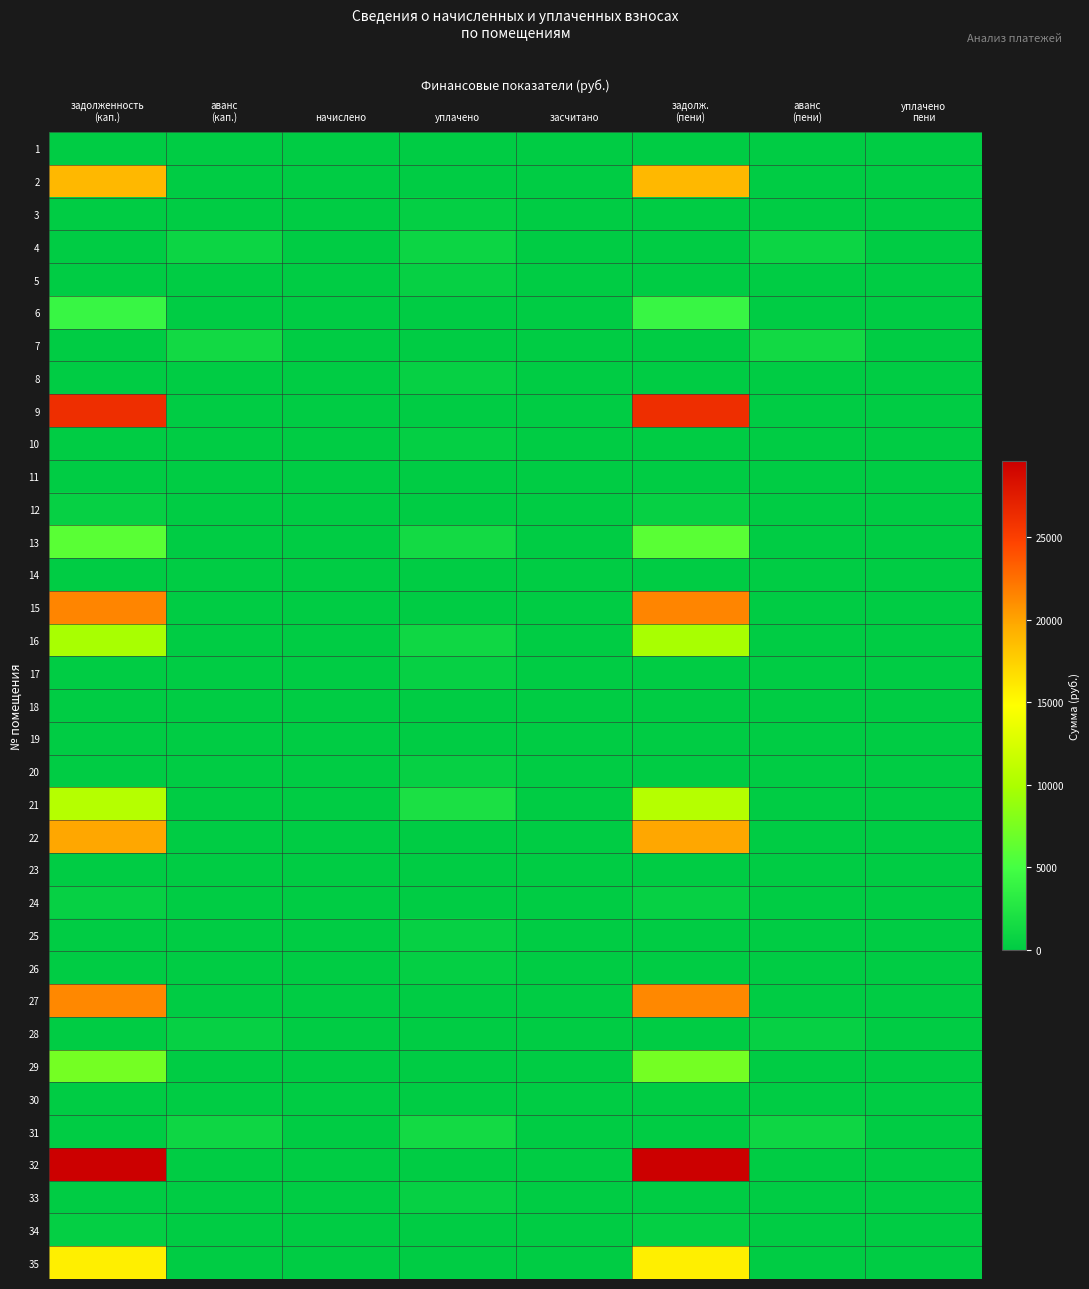

Reading left to right, what are all the values shown in this chart?

1: задолженность
(кап.)=0.0	аванс
(кап.)=0.0	начислено=0.0	уплачено=0.0	засчитано=0.0	задолж.
(пени)=0.0	аванс
(пени)=0.0	уплачено
пени=0.0
2: задолженность
(кап.)=18903.1	аванс
(кап.)=0.0	начислено=0.0	уплачено=0.0	засчитано=0.0	задолж.
(пени)=18903.1	аванс
(пени)=0.0	уплачено
пени=0.0
3: задолженность
(кап.)=0.0	аванс
(кап.)=0.0	начислено=0.0	уплачено=352.1	засчитано=0.0	задолж.
(пени)=0.0	аванс
(пени)=0.0	уплачено
пени=0.0
4: задолженность
(кап.)=0.0	аванс
(кап.)=973.6	начислено=0.0	уплачено=973.6	засчитано=0.0	задолж.
(пени)=0.0	аванс
(пени)=973.6	уплачено
пени=0.0
5: задолженность
(кап.)=0.0	аванс
(кап.)=0.0	начислено=0.0	уплачено=481.7	засчитано=0.0	задолж.
(пени)=0.0	аванс
(пени)=0.0	уплачено
пени=0.0
6: задолженность
(кап.)=4154.9	аванс
(кап.)=0.0	начислено=0.0	уплачено=0.0	засчитано=0.0	задолж.
(пени)=4154.9	аванс
(пени)=0.0	уплачено
пени=0.0
7: задолженность
(кап.)=0.0	аванс
(кап.)=1371.0	начислено=0.0	уплачено=0.0	засчитано=0.0	задолж.
(пени)=0.0	аванс
(пени)=1371.0	уплачено
пени=0.0
8: задолженность
(кап.)=0.0	аванс
(кап.)=0.0	начислено=0.0	уплачено=486.1	засчитано=0.0	задолж.
(пени)=0.0	аванс
(пени)=0.0	уплачено
пени=0.0
9: задолженность
(кап.)=26219.0	аванс
(кап.)=0.0	начислено=0.0	уплачено=0.0	засчитано=0.0	задолж.
(пени)=26219.0	аванс
(пени)=0.0	уплачено
пени=0.0
10: задолженность
(кап.)=0.0	аванс
(кап.)=0.0	начислено=0.0	уплачено=352.1	засчитано=0.0	задолж.
(пени)=0.0	аванс
(пени)=0.0	уплачено
пени=0.0
11: задолженность
(кап.)=0.0	аванс
(кап.)=0.0	начислено=0.0	уплачено=0.0	засчитано=0.0	задолж.
(пени)=0.0	аванс
(пени)=0.0	уплачено
пени=0.0
12: задолженность
(кап.)=489.0	аванс
(кап.)=0.0	начислено=0.0	уплачено=0.0	засчитано=0.0	задолж.
(пени)=489.0	аванс
(пени)=0.0	уплачено
пени=0.0
13: задолженность
(кап.)=6003.5	аванс
(кап.)=0.0	начислено=0.0	уплачено=1500.0	засчитано=0.0	задолж.
(пени)=6003.5	аванс
(пени)=0.0	уплачено
пени=0.0
14: задолженность
(кап.)=0.0	аванс
(кап.)=0.0	начислено=0.0	уплачено=15.3	засчитано=0.0	задолж.
(пени)=0.0	аванс
(пени)=0.0	уплачено
пени=0.0
15: задолженность
(кап.)=21482.5	аванс
(кап.)=0.0	начислено=0.0	уплачено=0.0	засчитано=0.0	задолж.
(пени)=21482.5	аванс
(пени)=0.0	уплачено
пени=0.0
16: задолженность
(кап.)=9775.2	аванс
(кап.)=0.0	начислено=0.0	уплачено=1100.0	засчитано=0.0	задолж.
(пени)=9775.2	аванс
(пени)=0.0	уплачено
пени=0.0
17: задолженность
(кап.)=0.0	аванс
(кап.)=0.0	начислено=0.0	уплачено=484.6	засчитано=0.0	задолж.
(пени)=0.0	аванс
(пени)=0.0	уплачено
пени=0.0
18: задолженность
(кап.)=0.0	аванс
(кап.)=0.2	начислено=0.0	уплачено=0.0	засчитано=0.0	задолж.
(пени)=0.0	аванс
(пени)=0.2	уплачено
пени=0.0
19: задолженность
(кап.)=0.0	аванс
(кап.)=7.1	начислено=0.0	уплачено=0.0	засчитано=0.0	задолж.
(пени)=0.0	аванс
(пени)=7.1	уплачено
пени=0.0
20: задолженность
(кап.)=0.0	аванс
(кап.)=0.0	начислено=0.0	уплачено=486.1	засчитано=0.0	задолж.
(пени)=0.0	аванс
(пени)=0.0	уплачено
пени=0.0
21: задолженность
(кап.)=10553.3	аванс
(кап.)=0.0	начислено=0.0	уплачено=2000.0	засчитано=0.0	задолж.
(пени)=10553.3	аванс
(пени)=0.0	уплачено
пени=0.0
22: задолженность
(кап.)=19887.7	аванс
(кап.)=0.0	начислено=0.0	уплачено=0.0	засчитано=0.0	задолж.
(пени)=19887.7	аванс
(пени)=0.0	уплачено
пени=0.0
23: задолженность
(кап.)=0.0	аванс
(кап.)=0.0	начислено=0.0	уплачено=0.0	засчитано=0.0	задолж.
(пени)=0.0	аванс
(пени)=0.0	уплачено
пени=0.0
24: задолженность
(кап.)=483.9	аванс
(кап.)=0.0	начислено=0.0	уплачено=0.0	засчитано=0.0	задолж.
(пени)=483.9	аванс
(пени)=0.0	уплачено
пени=0.0
25: задолженность
(кап.)=0.0	аванс
(кап.)=0.0	начислено=0.0	уплачено=486.1	засчитано=0.0	задолж.
(пени)=0.0	аванс
(пени)=0.0	уплачено
пени=0.0
26: задолженность
(кап.)=0.0	аванс
(кап.)=0.0	начислено=0.0	уплачено=354.3	засчитано=0.0	задолж.
(пени)=0.0	аванс
(пени)=0.0	уплачено
пени=0.0
27: задолженность
(кап.)=21393.4	аванс
(кап.)=0.0	начислено=0.0	уплачено=0.0	засчитано=0.0	задолж.
(пени)=21393.4	аванс
(пени)=0.0	уплачено
пени=0.0
28: задолженность
(кап.)=0.0	аванс
(кап.)=508.4	начислено=0.0	уплачено=0.0	засчитано=0.0	задолж.
(пени)=0.0	аванс
(пени)=508.4	уплачено
пени=0.0
29: задолженность
(кап.)=7319.8	аванс
(кап.)=0.0	начислено=0.0	уплачено=0.0	засчитано=0.0	задолж.
(пени)=7319.8	аванс
(пени)=0.0	уплачено
пени=0.0
30: задолженность
(кап.)=0.0	аванс
(кап.)=0.0	начислено=0.0	уплачено=0.0	засчитано=0.0	задолж.
(пени)=0.0	аванс
(пени)=0.0	уплачено
пени=0.0
31: задолженность
(кап.)=0.0	аванс
(кап.)=1046.4	начислено=0.0	уплачено=1398.3	засчитано=0.0	задолж.
(пени)=0.0	аванс
(пени)=1046.4	уплачено
пени=0.0
32: задолженность
(кап.)=29611.3	аванс
(кап.)=0.0	начислено=0.0	уплачено=0.0	засчитано=0.0	задолж.
(пени)=29611.3	аванс
(пени)=0.0	уплачено
пени=0.0
33: задолженность
(кап.)=0.0	аванс
(кап.)=0.0	начислено=0.0	уплачено=486.8	засчитано=0.0	задолж.
(пени)=0.0	аванс
(пени)=0.0	уплачено
пени=0.0
34: задолженность
(кап.)=352.1	аванс
(кап.)=0.0	начислено=0.0	уплачено=0.0	засчитано=0.0	задолж.
(пени)=352.1	аванс
(пени)=0.0	уплачено
пени=0.0
35: задолженность
(кап.)=15675.8	аванс
(кап.)=0.0	начислено=0.0	уплачено=0.0	засчитано=0.0	задолж.
(пени)=15675.8	аванс
(пени)=0.0	уплачено
пени=0.0